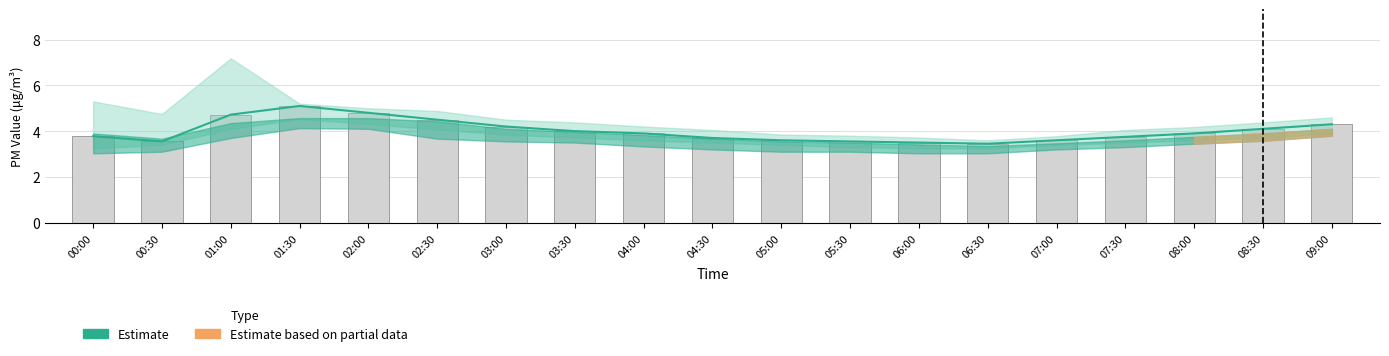

What is the label of the 3rd bar from the left?

01:00